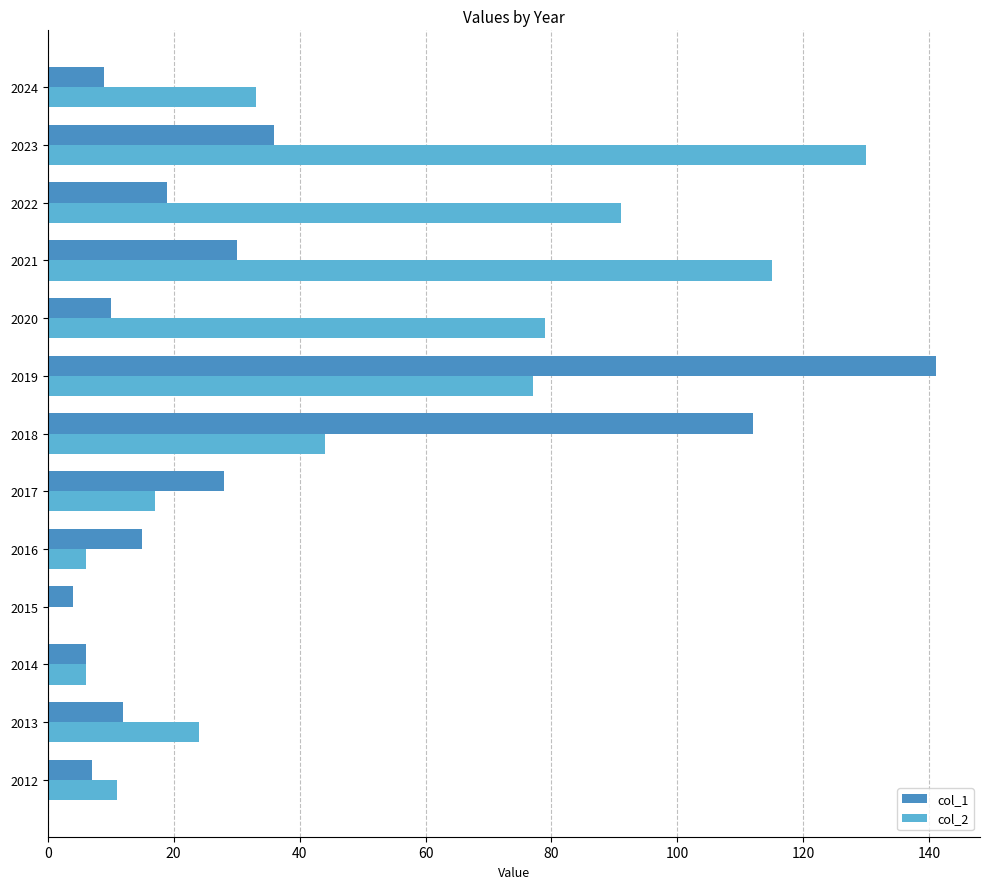

At which category is the sum across all series the highest?

2019